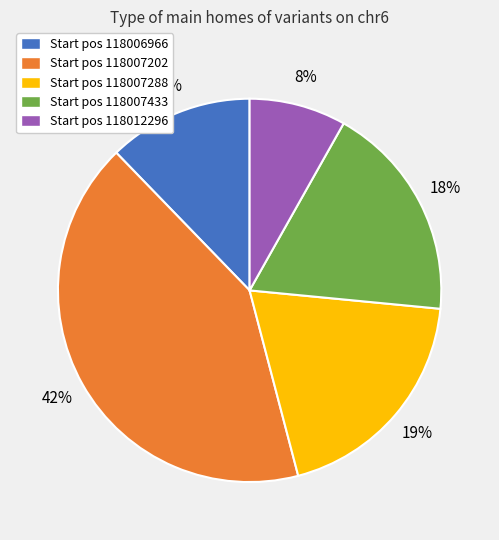

What percentage is the Start pos 118012296 slice, to the nearest percent?

8%